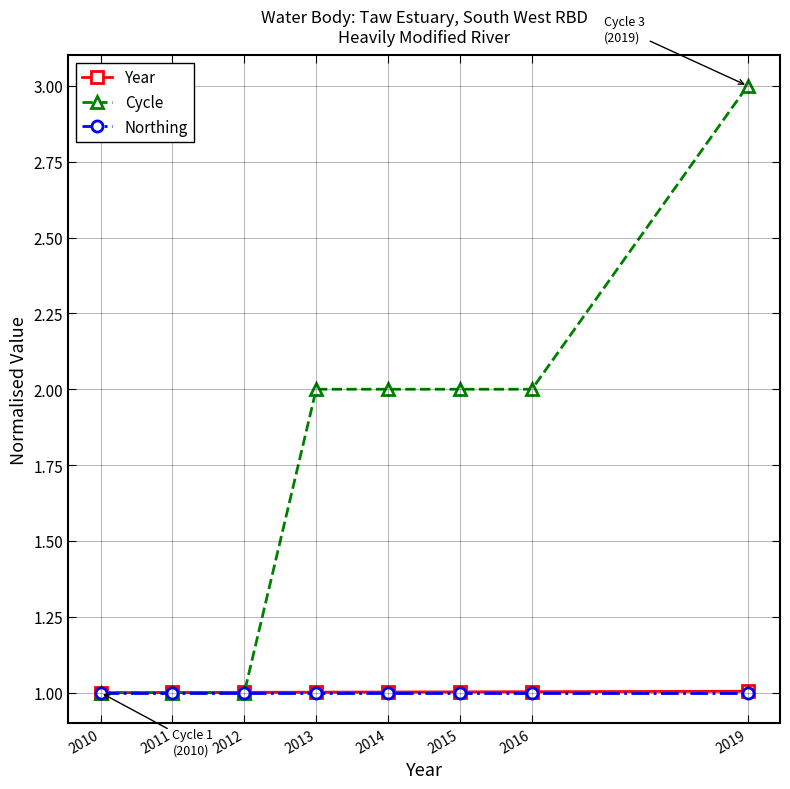

At which label does Cycle reach its peak?

2019